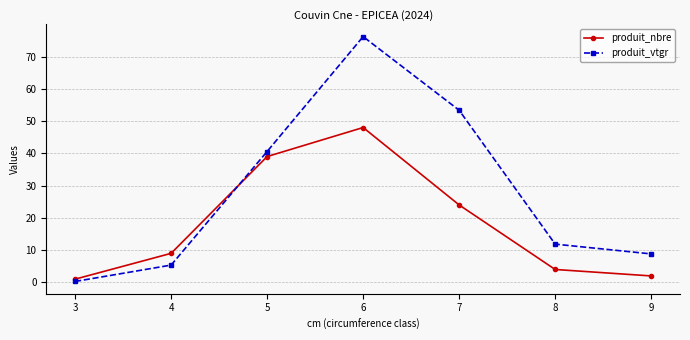

Reading left to right, transcribe all the data shown in this chart.

produit_nbre: 1.0	9.0	39.0	48.0	24.0	4.0	2.0
produit_vtgr: 0.3	5.4	40.6	76.2	53.4	11.9	8.8